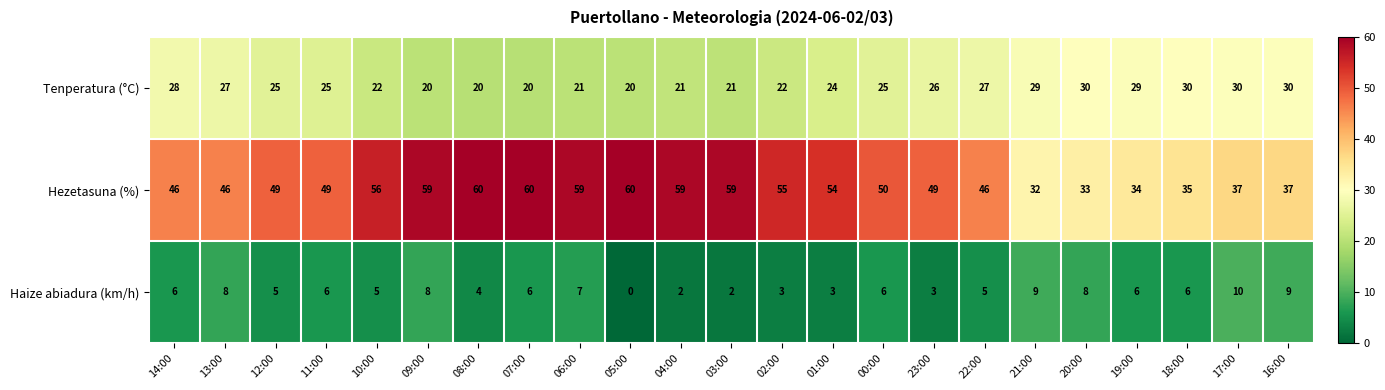

True or false: Hezetasuna (%) has a value of 26 at 09:00.

False